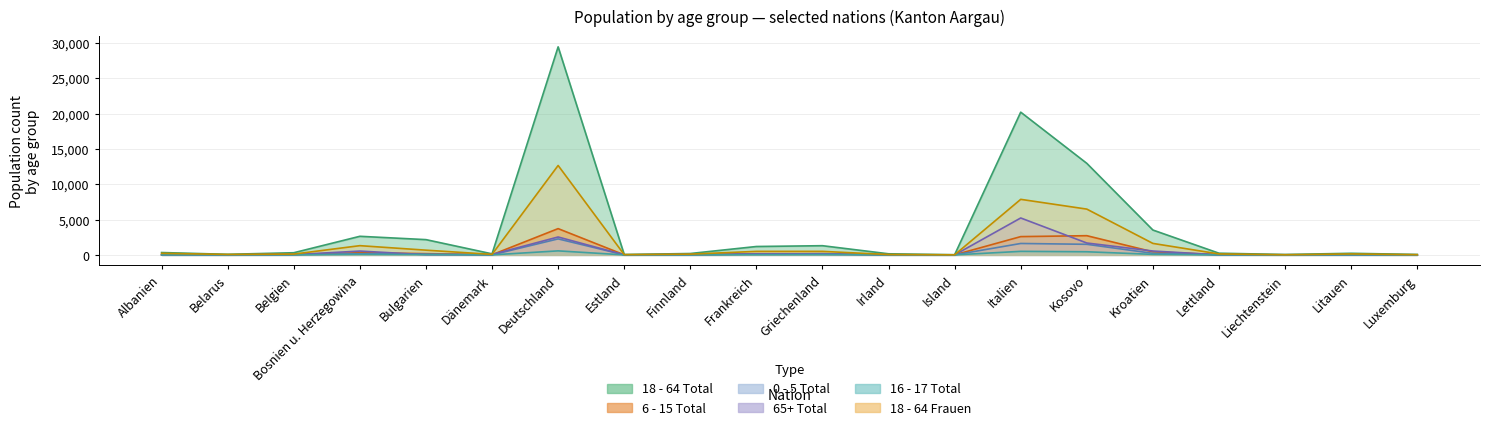

What position from the right is Liechtenstein?

3